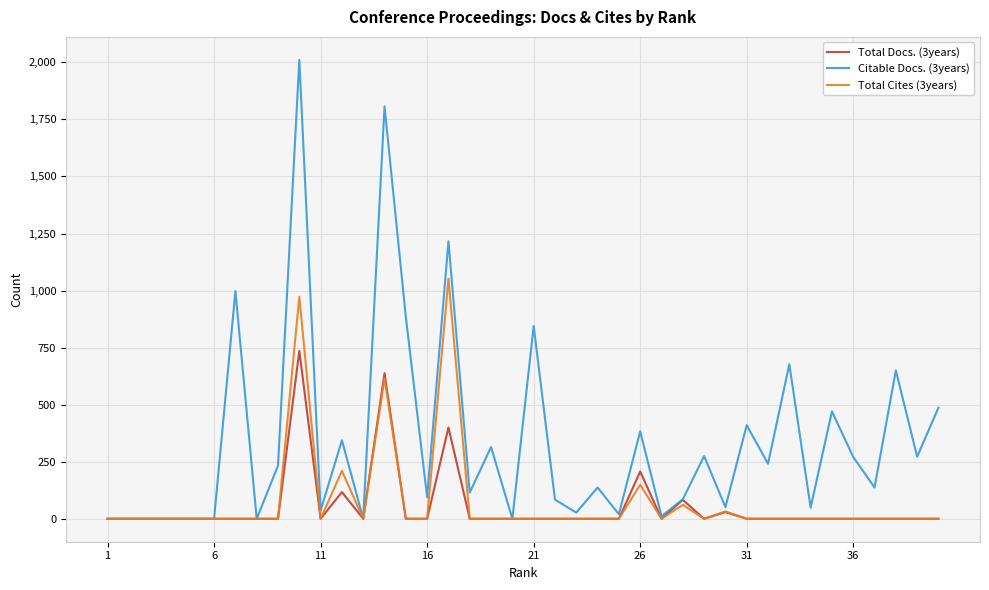

Is this an area chart (filled region under the line)?

No